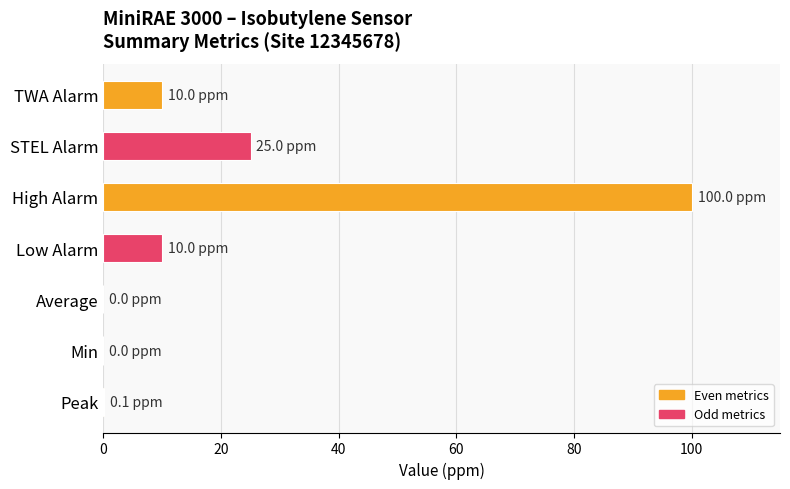

At which label is the value closest to 50?

STEL Alarm